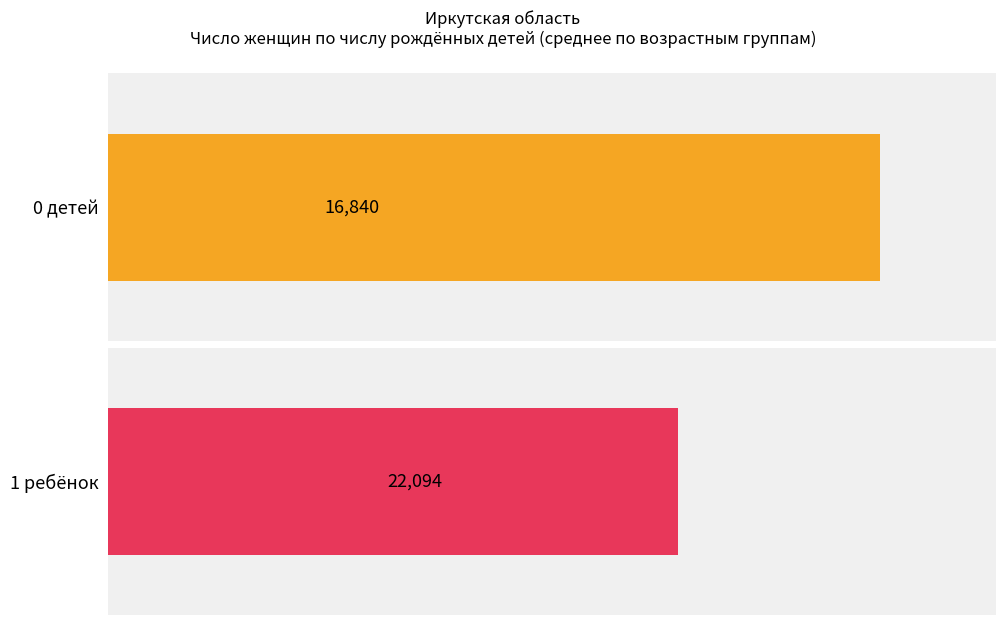

The 0 детей series shows 113976 at 2. True or false?

False